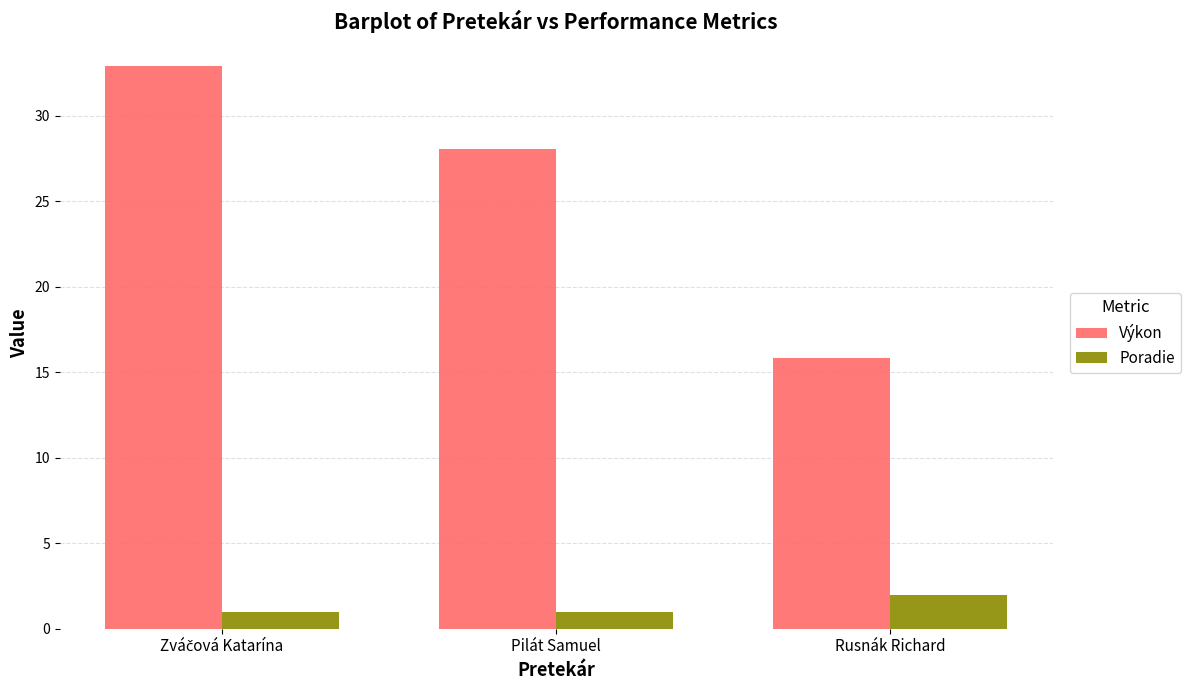

What is the label of the 1st bar from the right?

Rusnák Richard